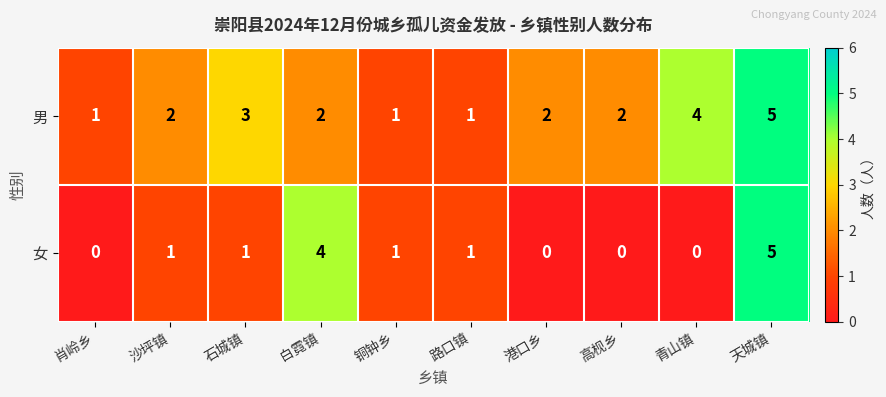

What value does the 女 series have at 天城镇?

5